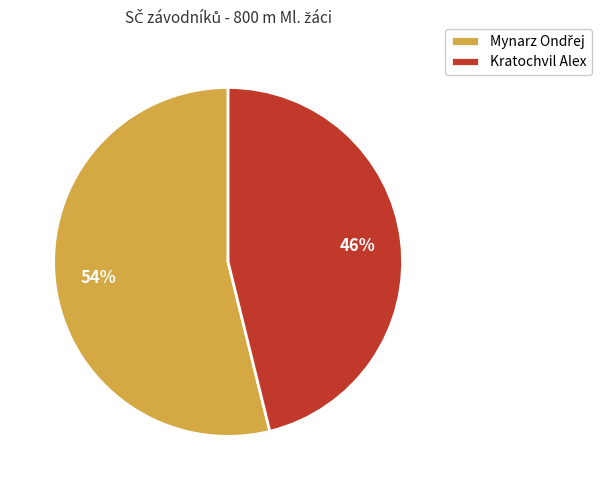

What percentage is the Kratochvil Alex slice, to the nearest percent?

46%